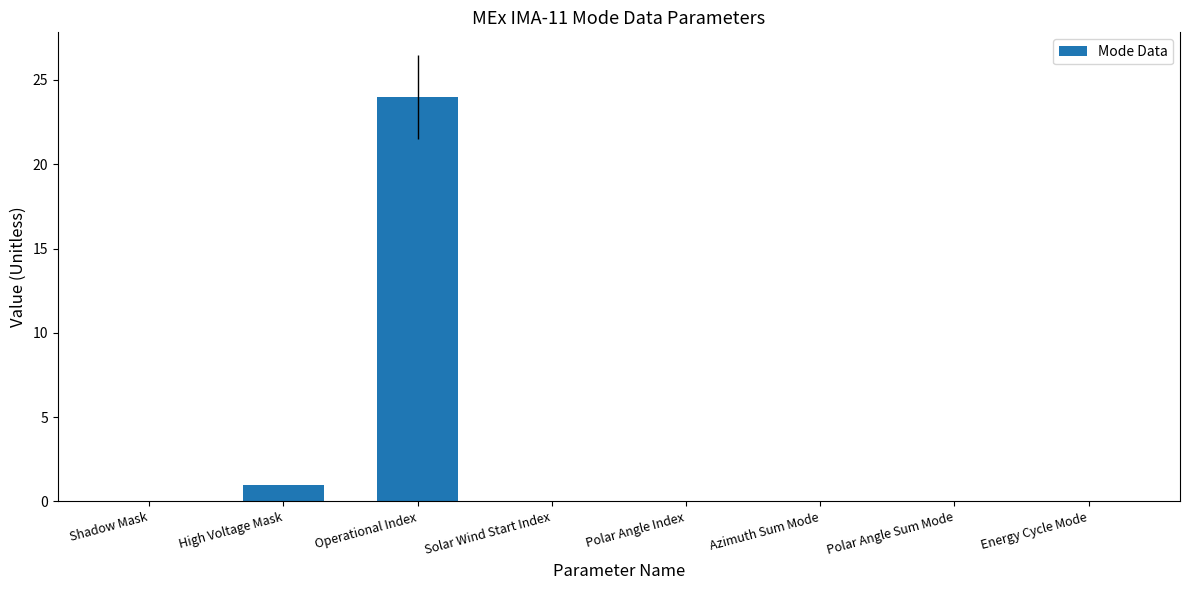

The chart shows a value of 24 at Operational Index. True or false?

True